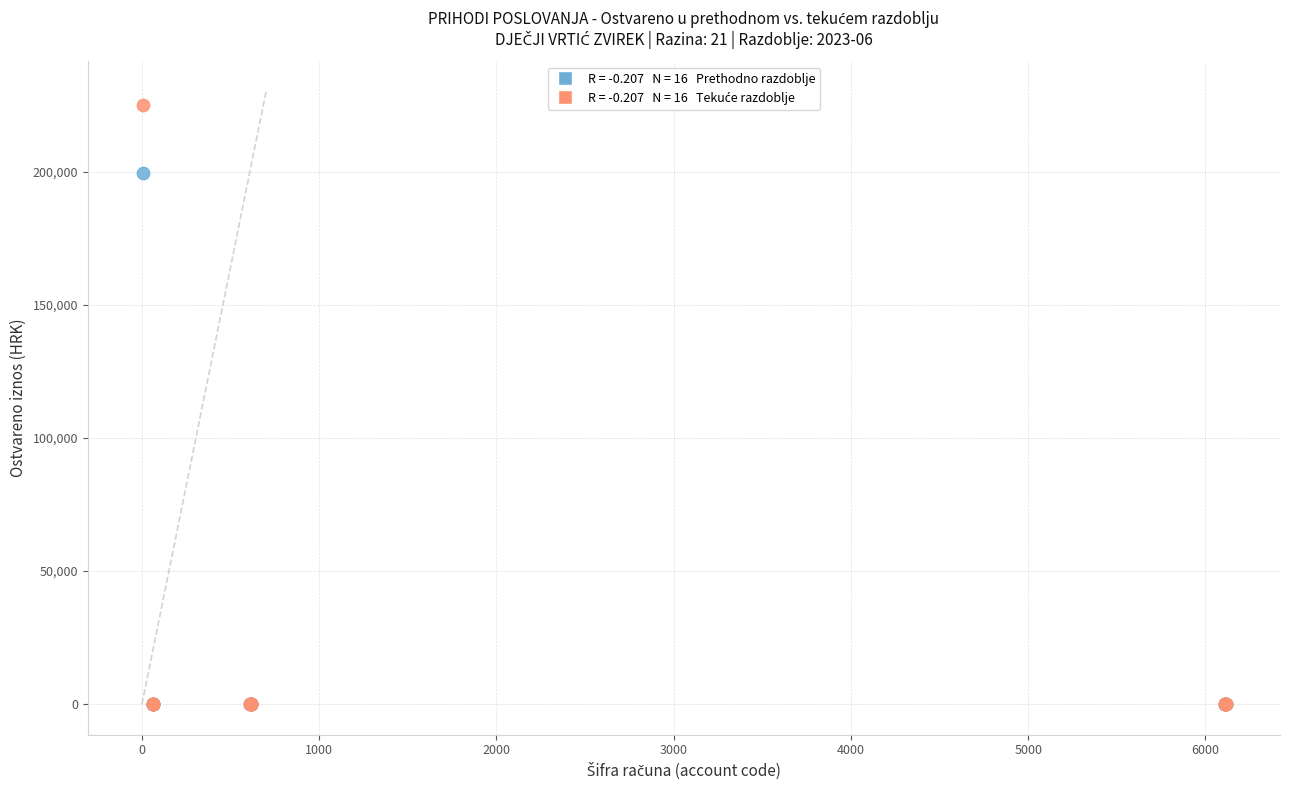

Across all series, what Y value is closest to 112523?

199534.2